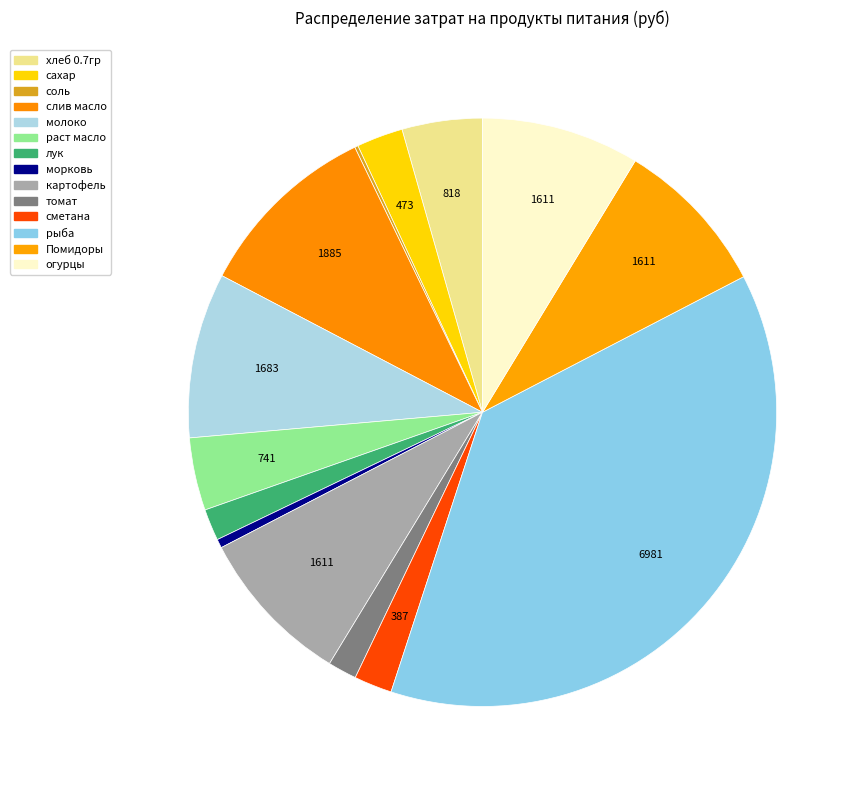

What is the change in value from раст масло to лук?

-418.9